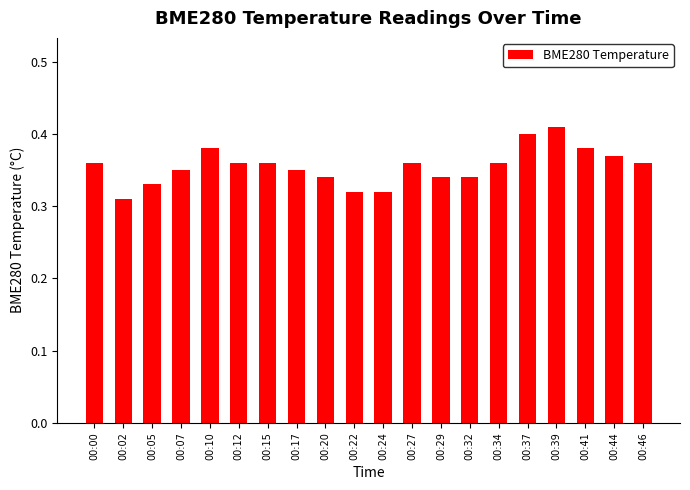

Which has a higher value, 00:32 or 00:02?

00:32